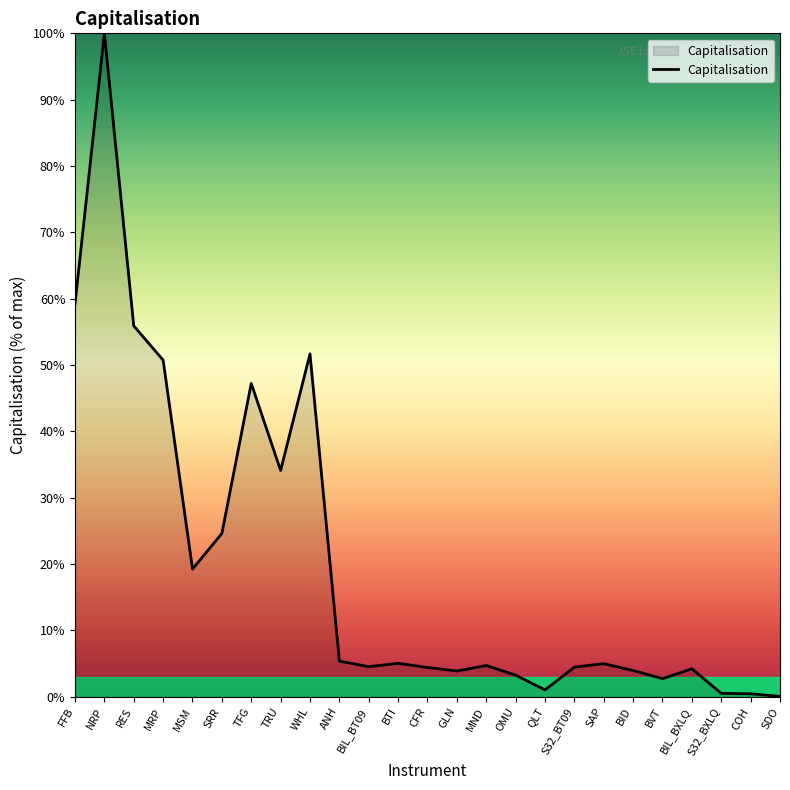

Is it true that the value at WHL is 51.7?

True